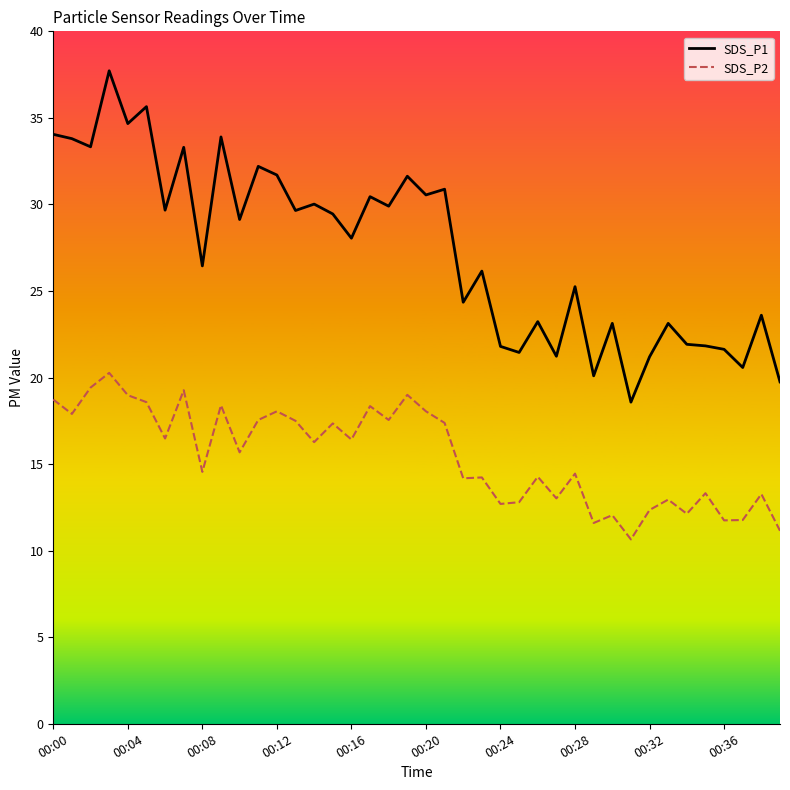

Reading right to left, transcribe all the data shown in this chart.

SDS_P1: 19.8	23.6	20.6	21.6	21.8	21.9	23.1	21.2	18.6	23.1	20.1	25.2	21.2	23.2	21.4	21.8	26.1	24.4	30.9	30.6	31.6	29.9	30.4	28.1	29.4	30.0	29.6	31.7	32.2	29.1	33.9	26.4	33.3	29.7	35.6	34.7	37.7	33.3	33.8	34.0
SDS_P2: 11.2	13.3	11.8	11.8	13.3	12.1	12.9	12.3	10.7	12.1	11.6	14.4	13.0	14.3	12.8	12.7	14.2	14.2	17.4	18.1	19.0	17.6	18.4	16.4	17.4	16.3	17.5	18.1	17.6	15.7	18.4	14.6	19.3	16.5	18.6	19.0	20.3	19.4	17.9	18.7